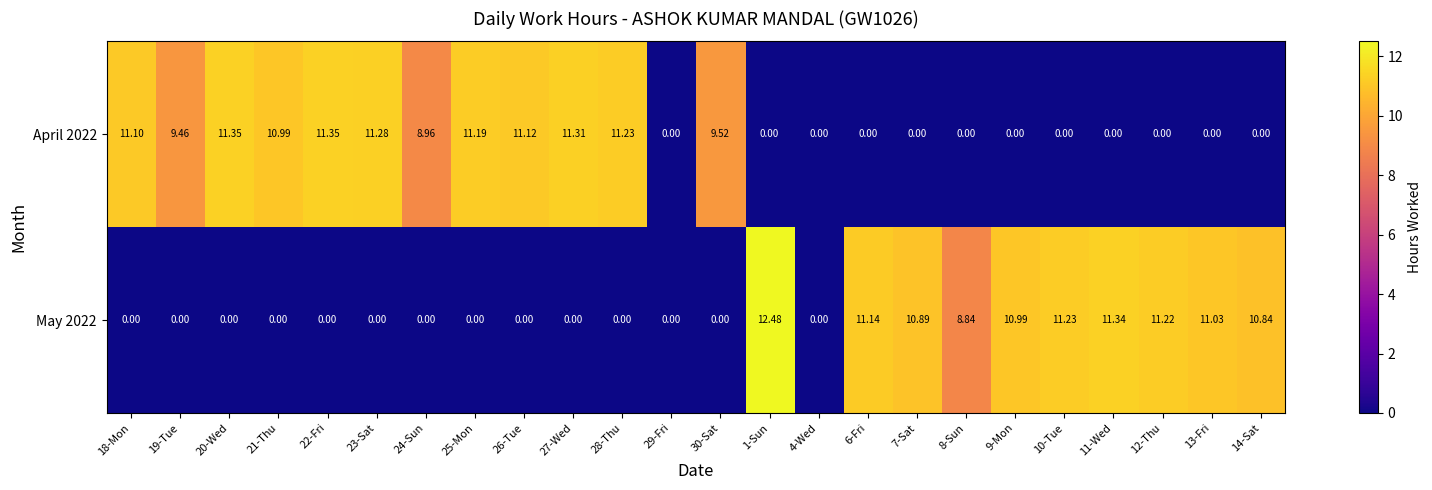

What is the total value across all series at 10-Tue?

11.2